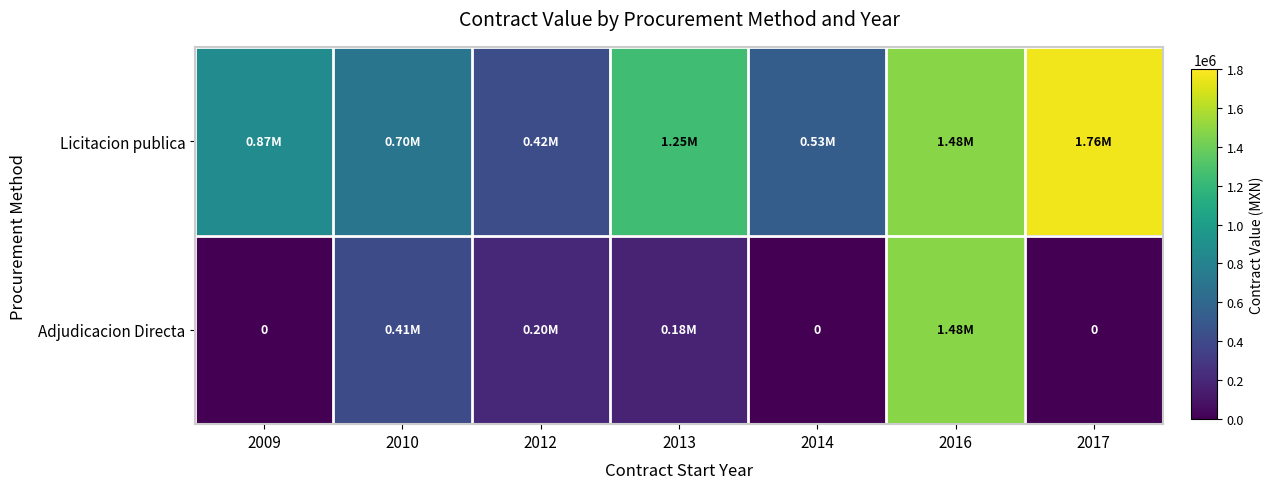

What is the sum of all Adjudicacion Directa values?

2269734.6